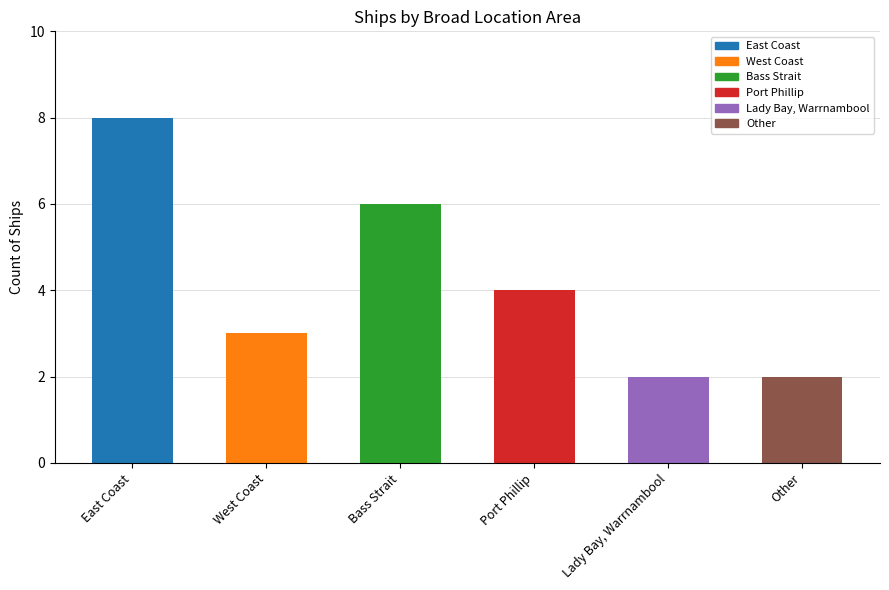

What is the sum of the values at Other and East Coast?

10